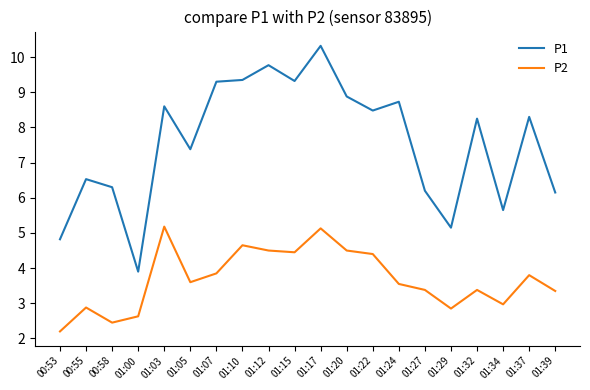

Between 01:03 and 01:05, which series saw the biggest shift?

P2